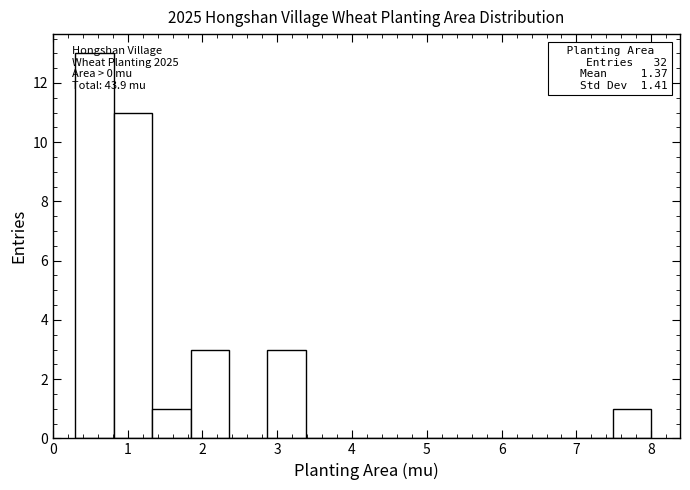

Over which range of the x-axis is the bar tallest?

0.3 to 0.8